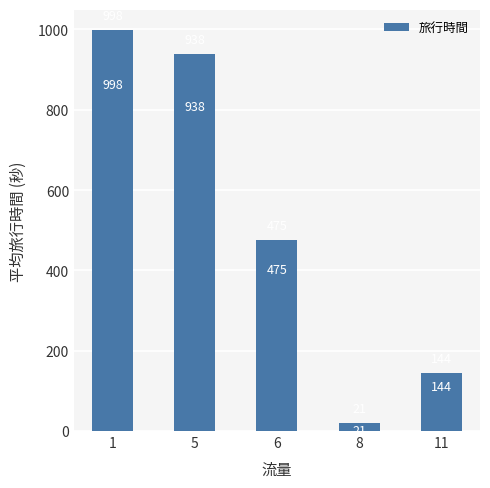

Which label corresponds to the largest value in the chart?

1